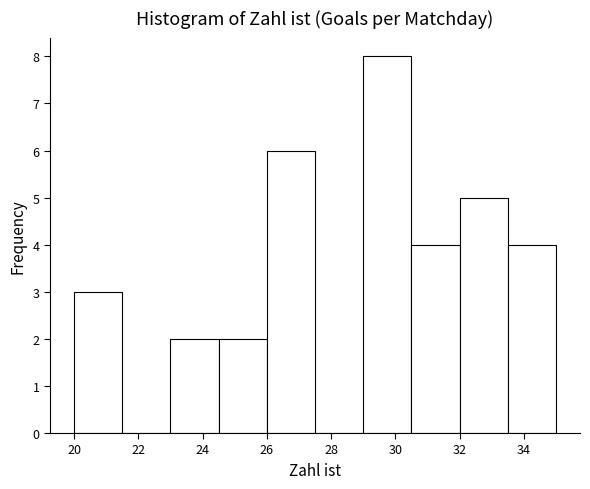

Reading left to right, list every bar in this chart as the range it spans on the x-axis followed by its height. Neither the bar edges nor the heights are printed on the chart, so give them approximately, as read against the axes.

20.0 to 21.5: 3
21.5 to 23.0: 0
23.0 to 24.5: 2
24.5 to 26.0: 2
26.0 to 27.5: 6
27.5 to 29.0: 0
29.0 to 30.5: 8
30.5 to 32.0: 4
32.0 to 33.5: 5
33.5 to 35.0: 4